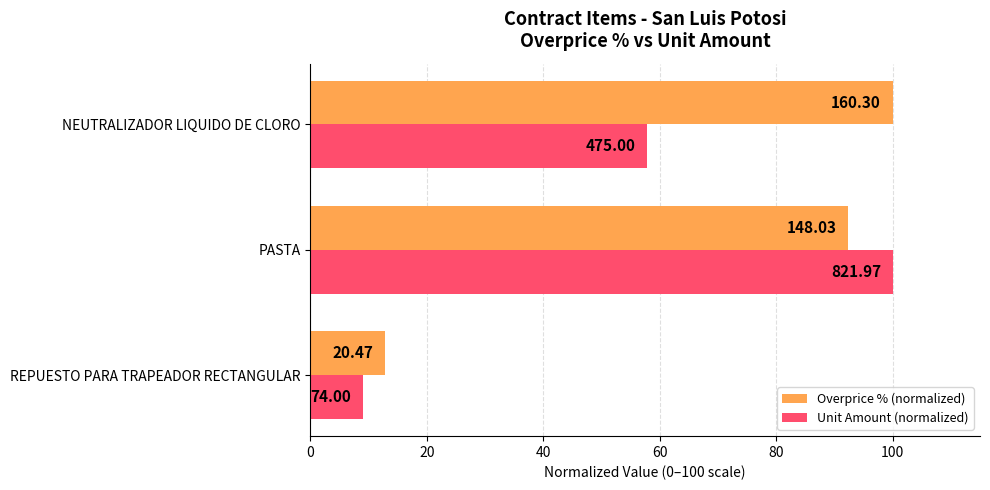

What are all the series names shown in the legend?

Overprice % (normalized), Unit Amount (normalized)